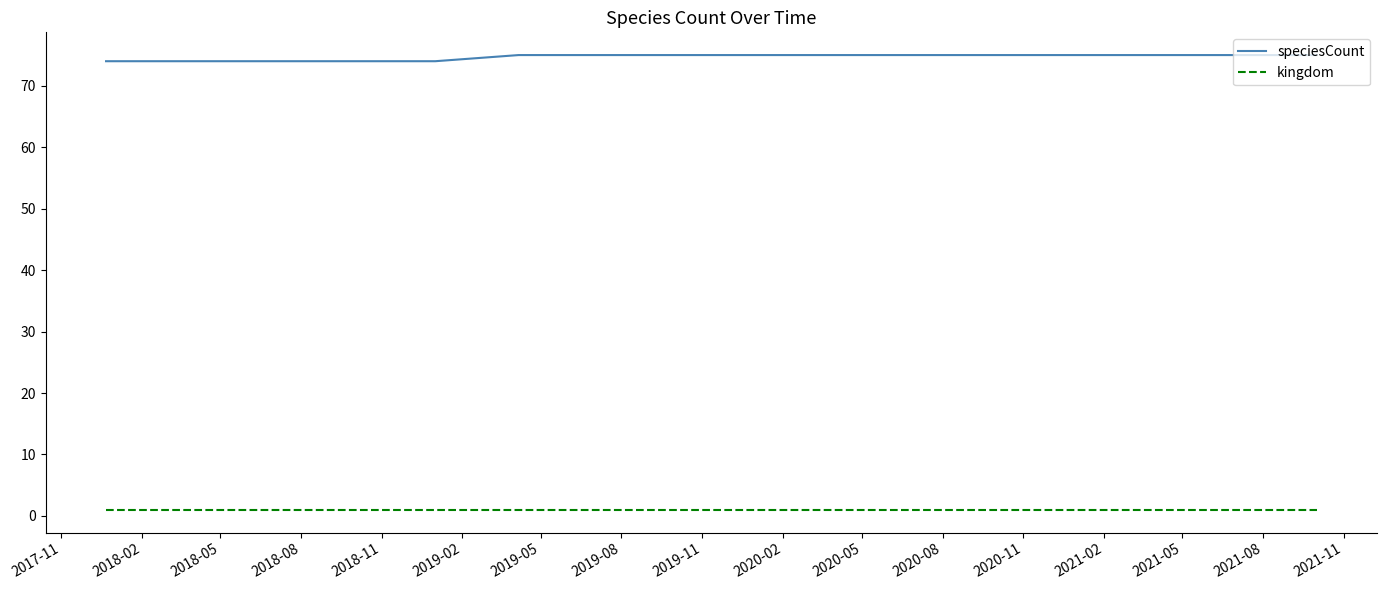

What is the lowest value of the speciesCount series?

74